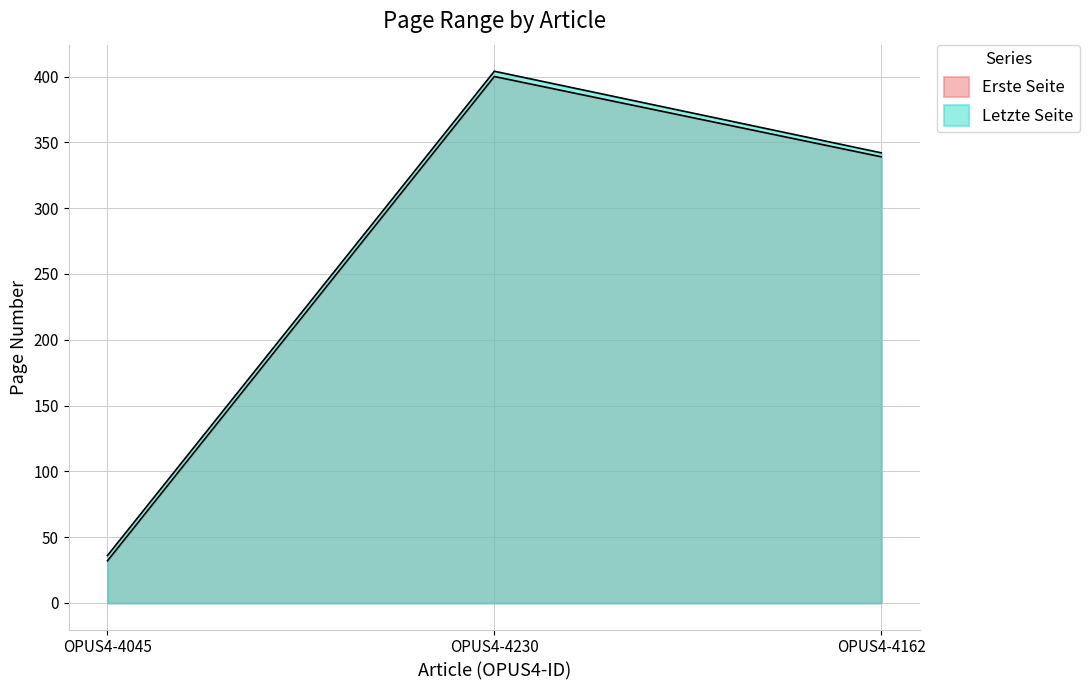

What are all the series names shown in the legend?

Erste Seite, Letzte Seite